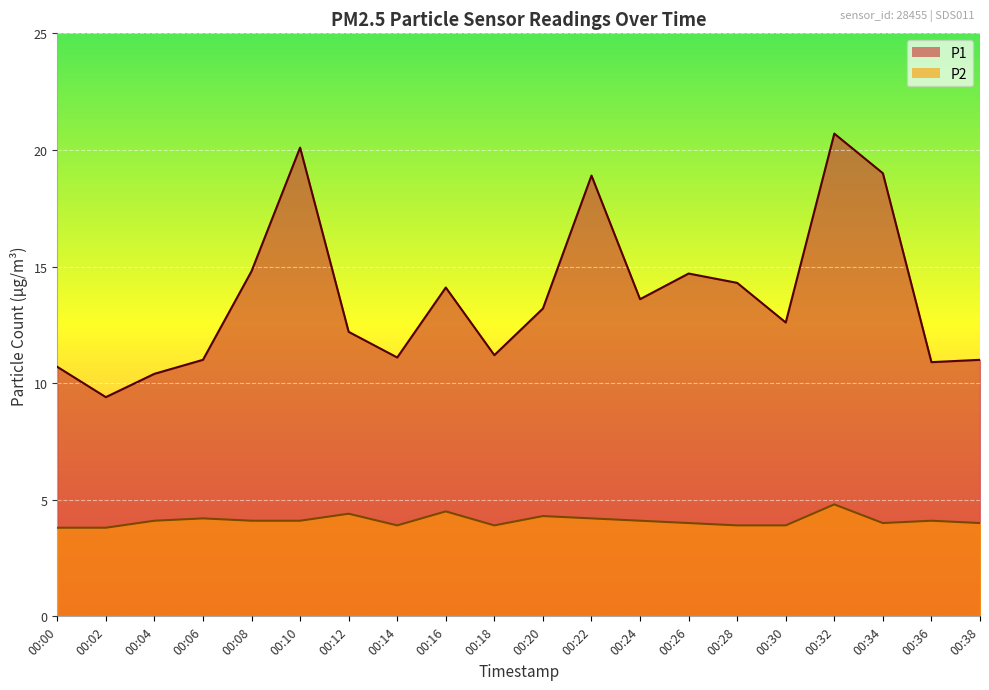

True or false: P2 has more than 1 points higher than both neighbors.

True